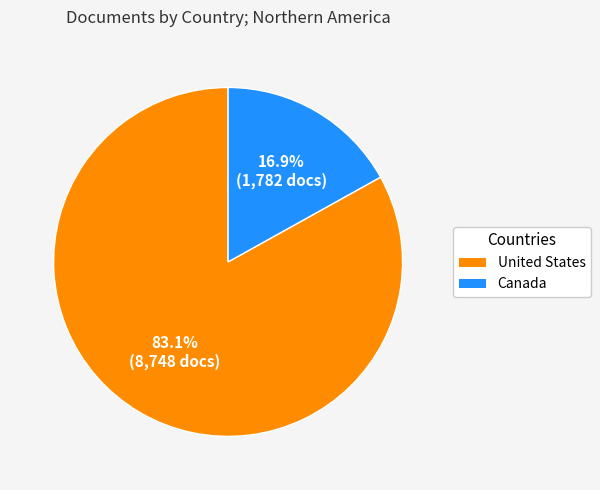

Do Canada and United States together represent more than half of the pie?

Yes